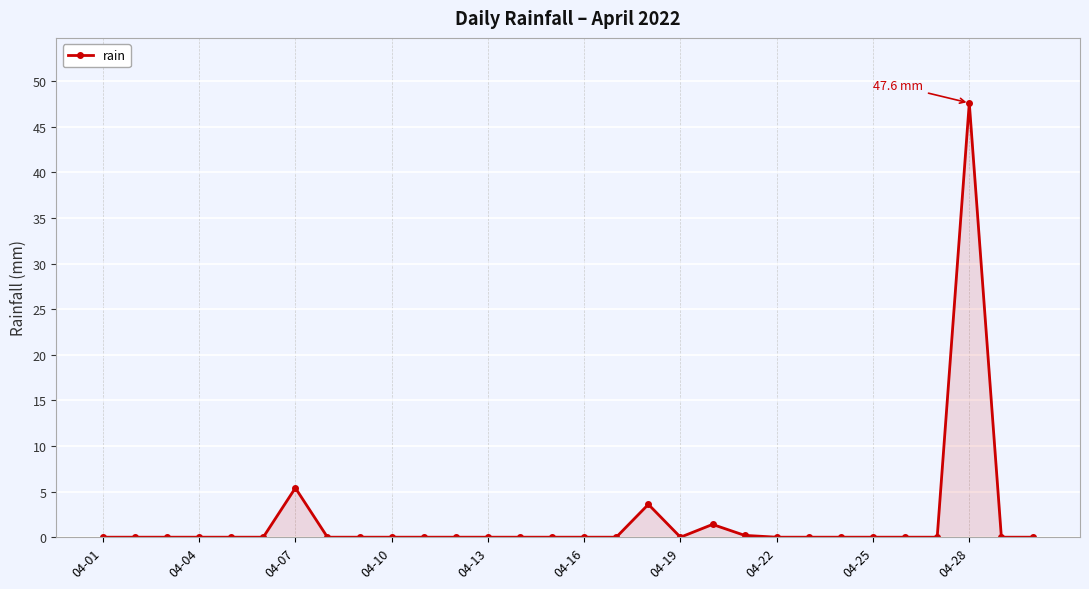

True or false: the data has more than 2 interior local peaks.

True